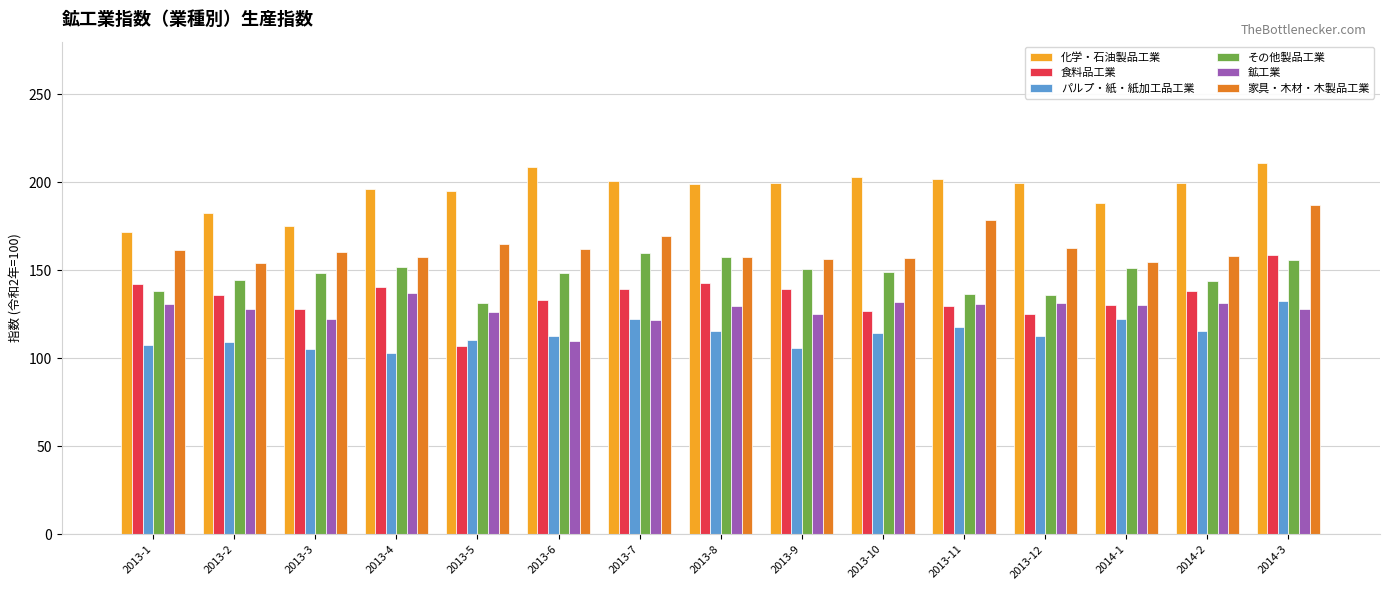

What is the total value across all series at 2014-2?

887.0